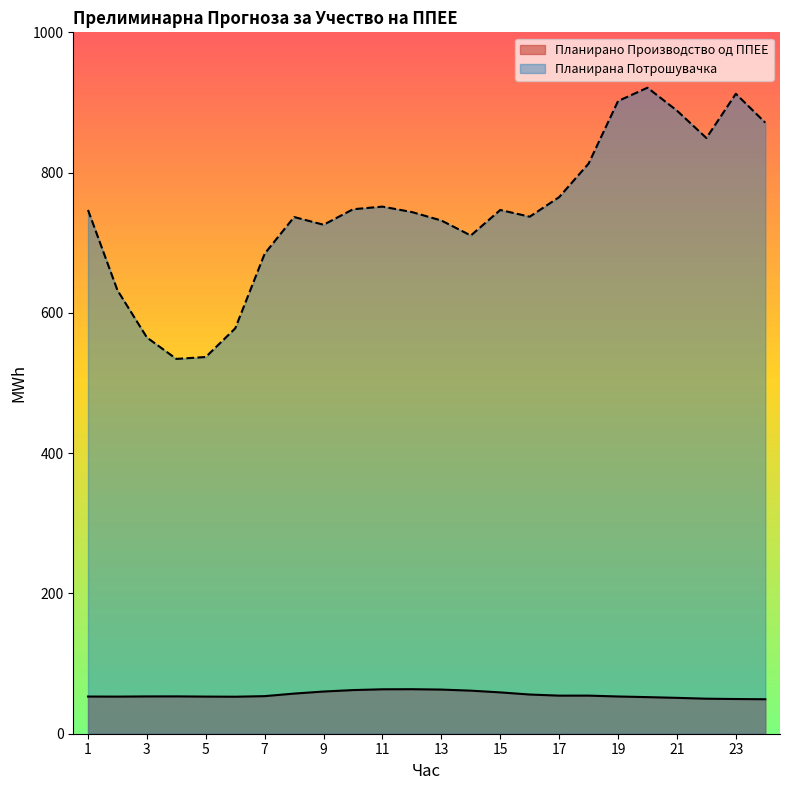

Reading left to right, what are all the values shown in this chart?

Планирано Производство од ППЕЕ: 1=53.0	2=52.9	3=53.2	4=53.2	5=52.9	6=52.8	7=53.6	8=57.2	9=60.2	10=62.2	11=63.3	12=63.5	13=62.9	14=61.4	15=58.9	16=55.9	17=54.3	18=54.3	19=53.1	20=52.2	21=51.1	22=49.9	23=49.5	24=49.2
Планирана Потрошувачка: 1=746.7	2=632.2	3=564.9	4=534.4	5=537.1	6=578.0	7=684.5	8=736.7	9=725.7	10=747.8	11=751.5	12=743.8	13=731.7	14=710.3	15=746.7	16=737.1	17=765.0	18=812.9	19=902.0	20=921.0	21=888.4	22=849.3	23=912.4	24=871.2